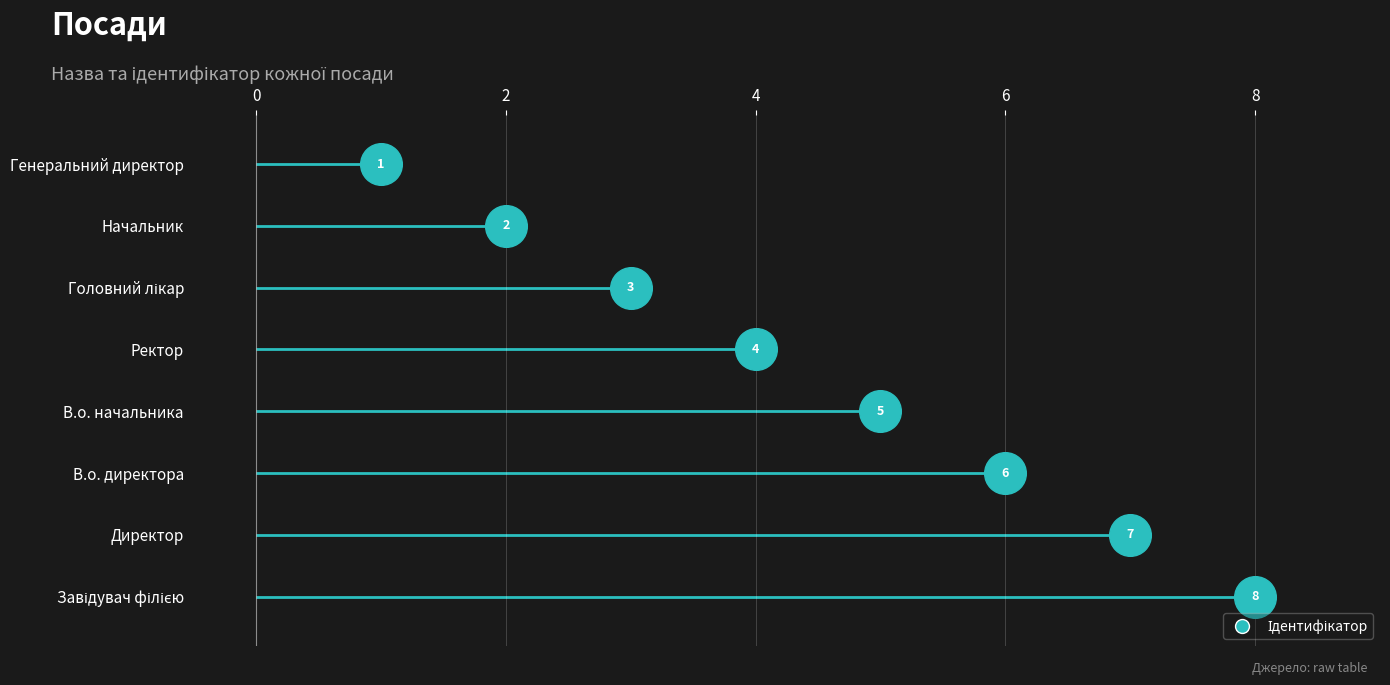

Between Головний лікар and В.о. директора, which is larger?

В.о. директора